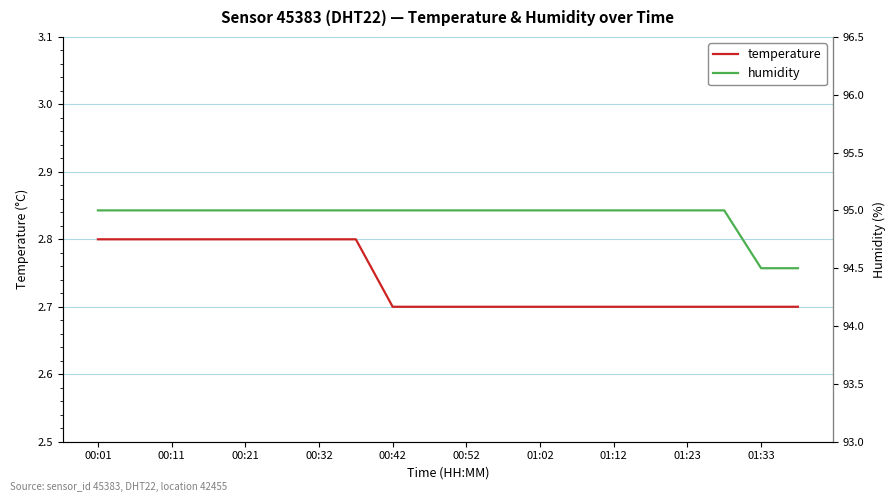

What is the difference between the second highest and minimum values in the humidity series?

0.5